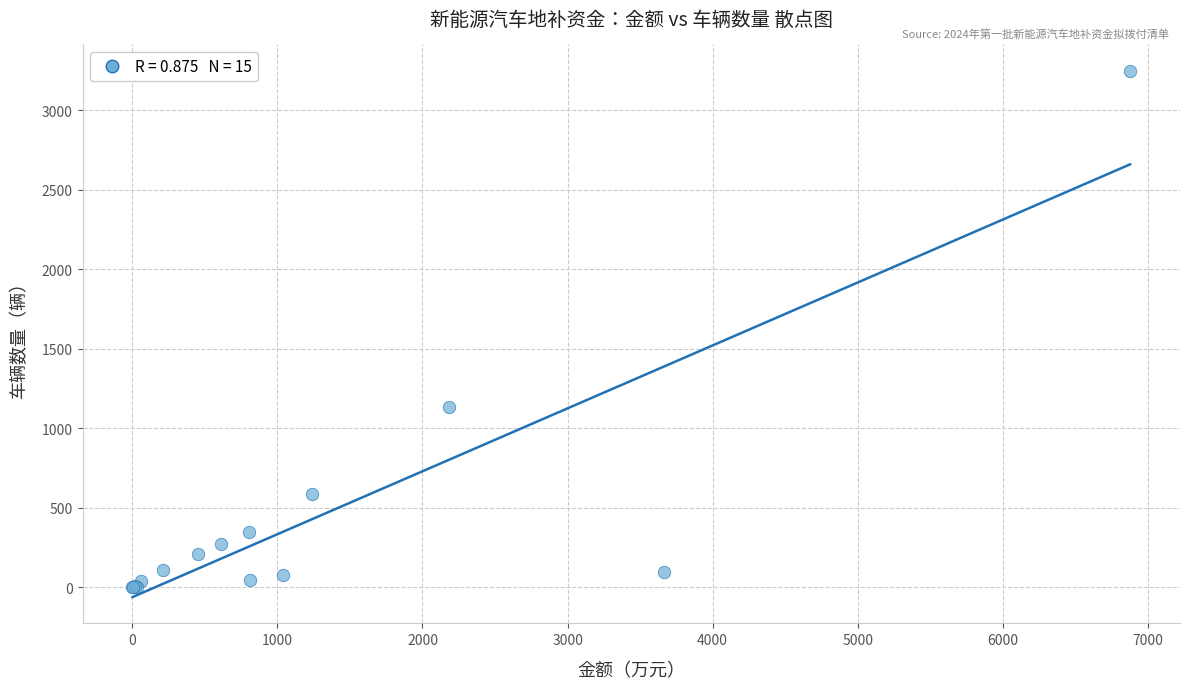

What Y value in the scatter plot is closest to 1624?

1133